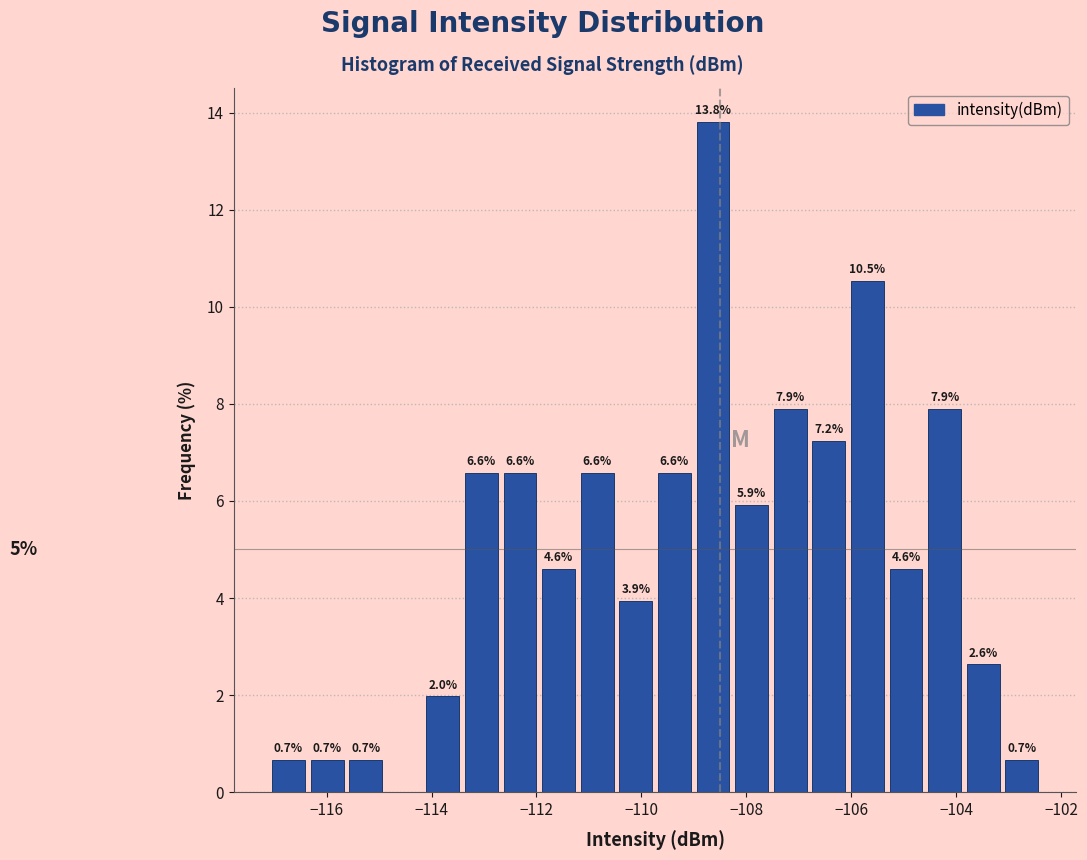

Around what value on the x-axis is the tallest bar? Give the approximate position of its centre, as read against the axis.

-108.6